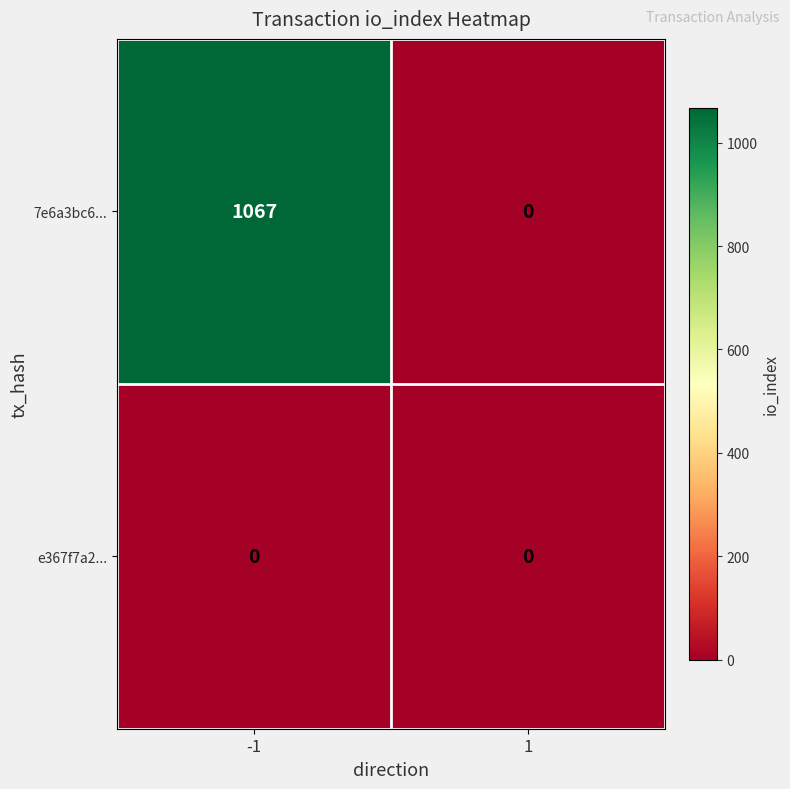

Reading left to right, what are all the values shown in this chart?

7e6a3bc6...: -1=1067	1=0
e367f7a2...: -1=0	1=0